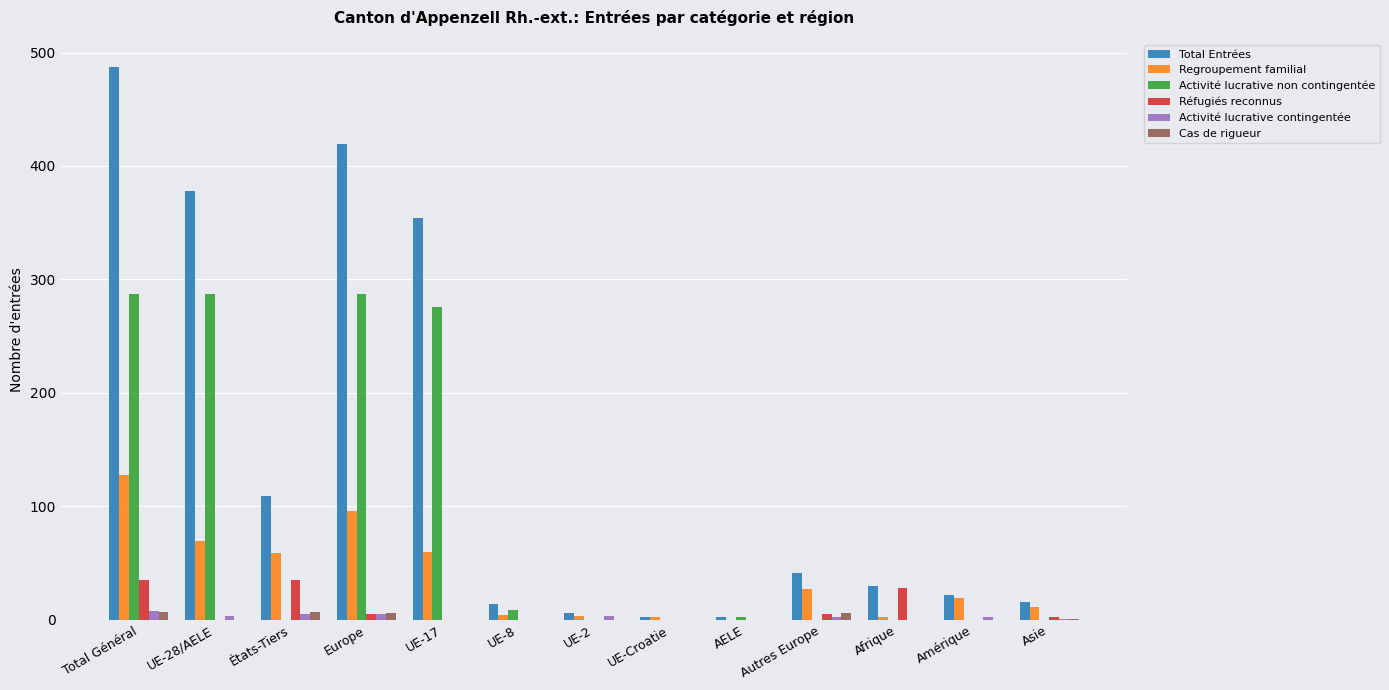

Is the value of Activité lucrative non contingentée at UE-28/AELE greater than the value of Regroupement familial at Total Général?

Yes